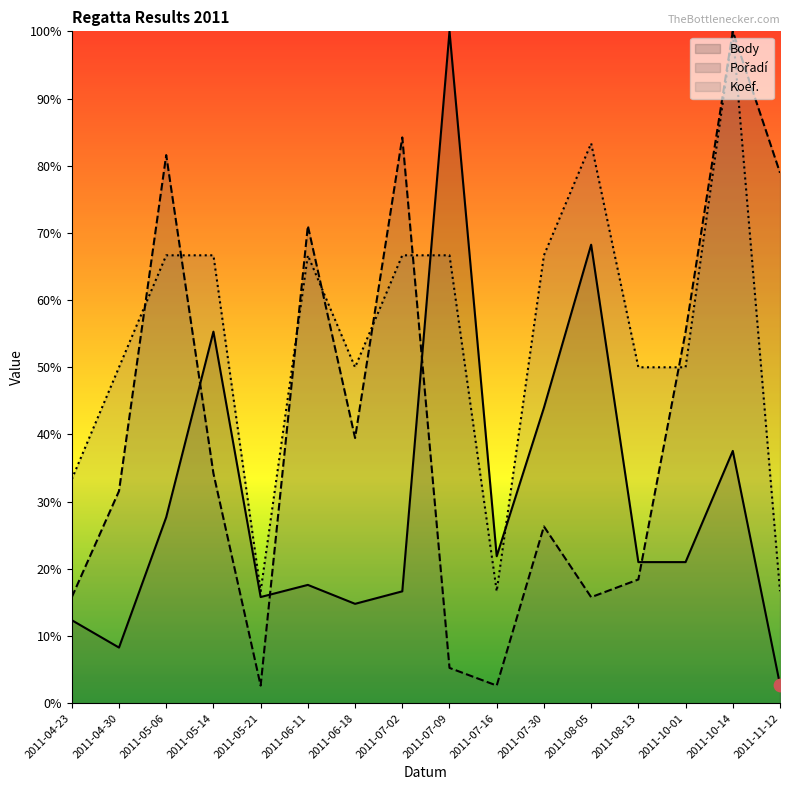

Which series contains the lowest Y value?

Pořadí